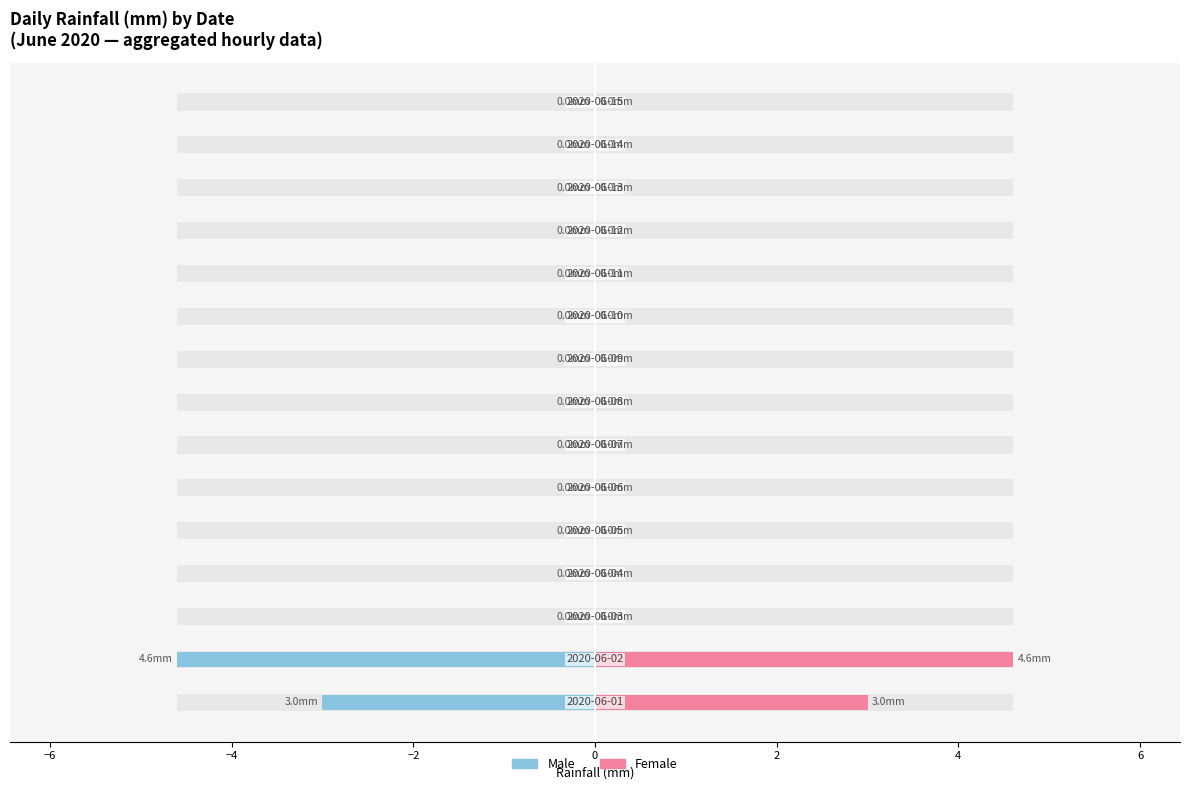

What is the average value of the Male series?

-0.5